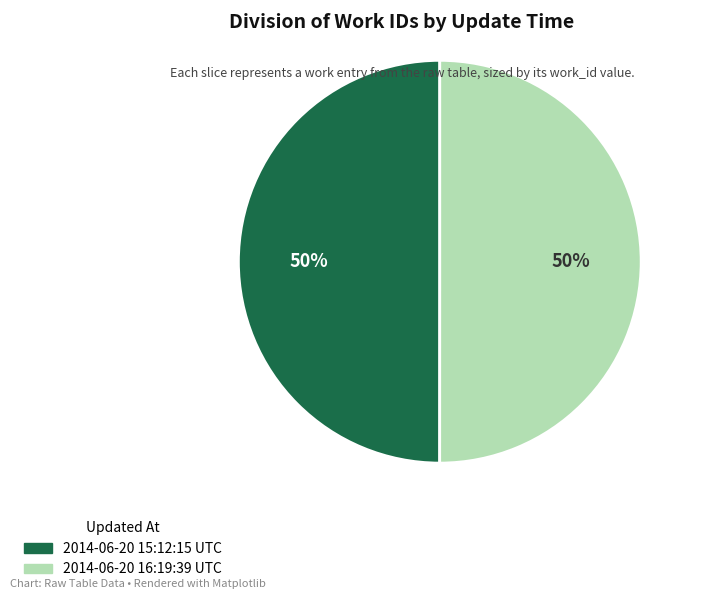

Approximately how many times larger is the value at 2014-06-20 15:12:15 UTC compared to 2014-06-20 16:19:39 UTC?

1.0